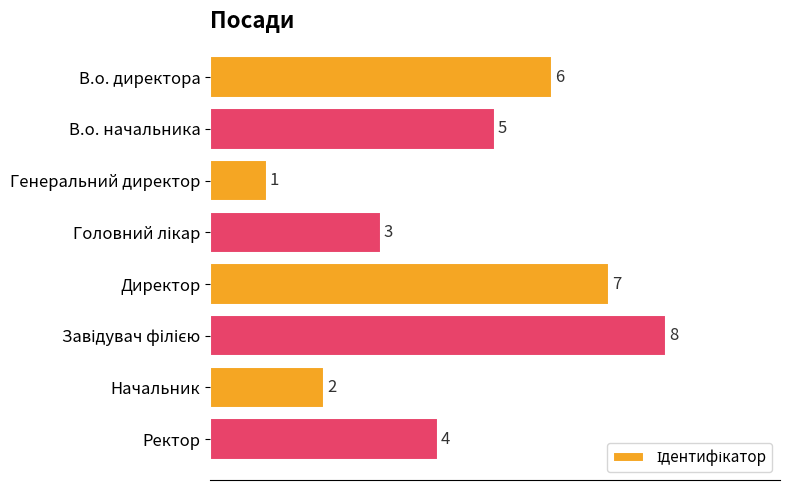

True or false: the data shows 2 at Генеральний директор.

False